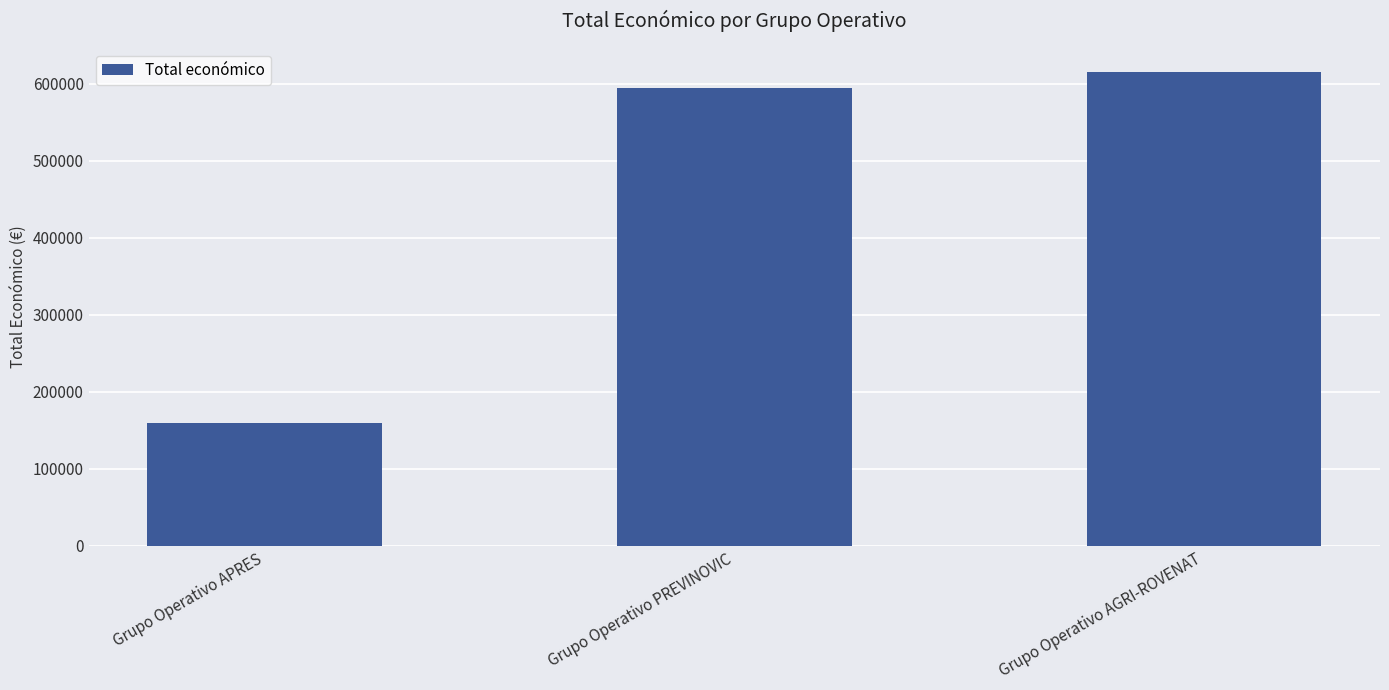

Reading right to left, transcribe all the data shown in this chart.

615375	593715	158820